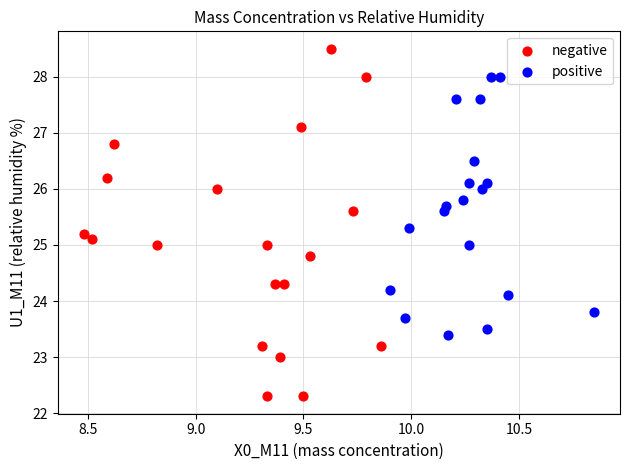

Which series reaches the maximum Y coordinate?

negative